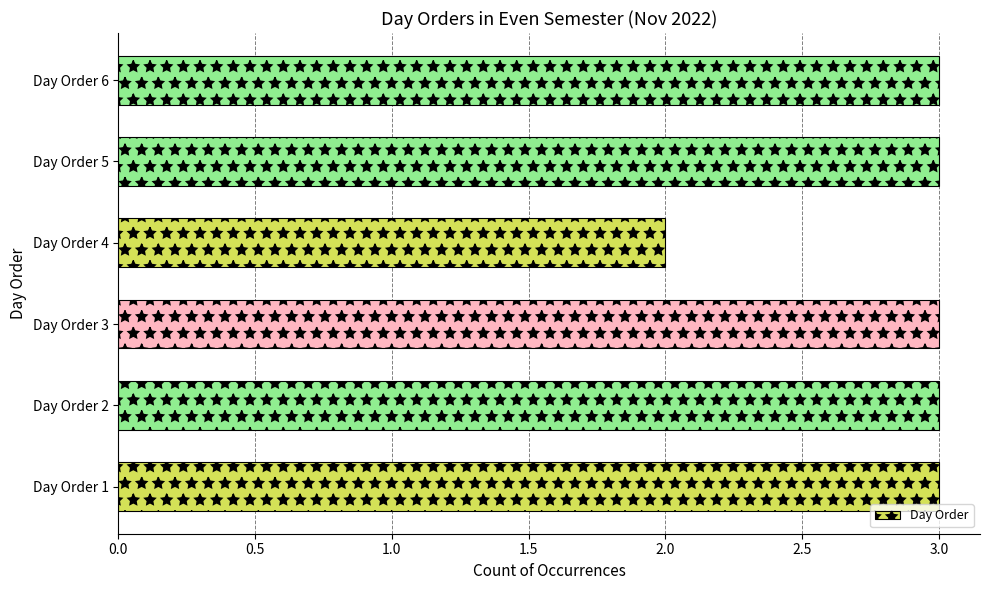

Are the bars grouped side by side (vs. stacked)?

No